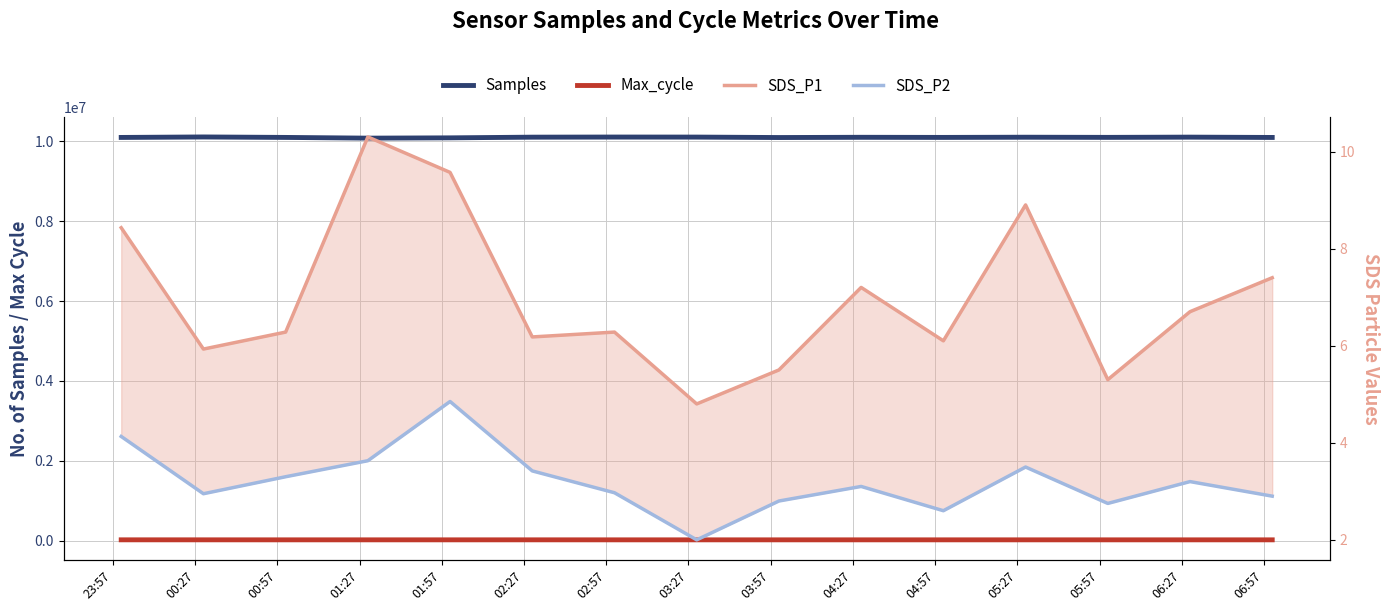

What is the greatest value displayed?

10109542.0